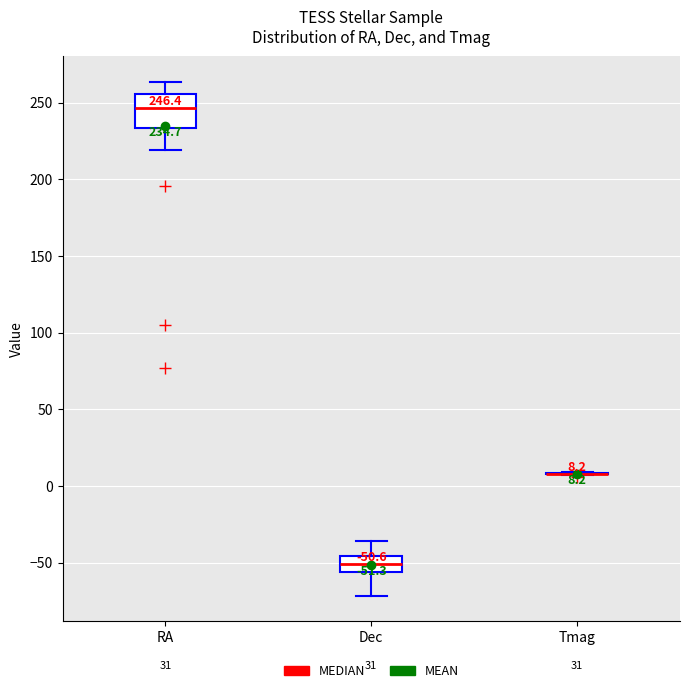

Comparing the boxes themselves (not the whiskers), which one is the tallest?

RA